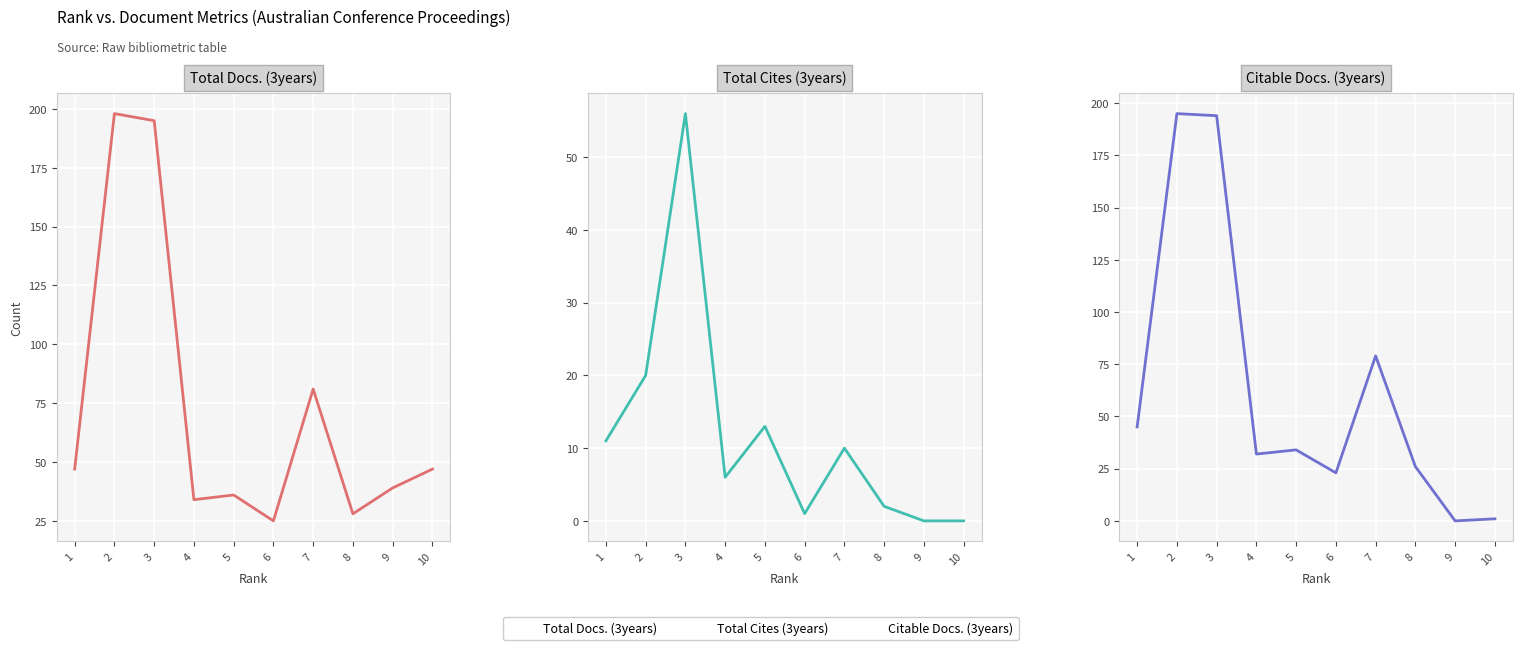

True or false: Total Docs. (3years) has a value of 28 at 10.

False